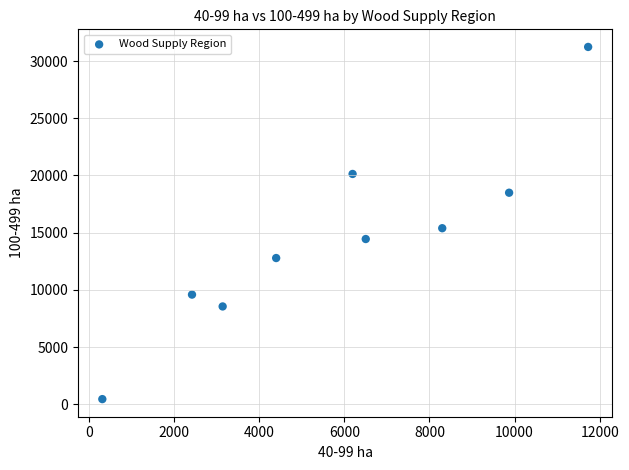

What is the range of X values (max minus min)?

11413.2